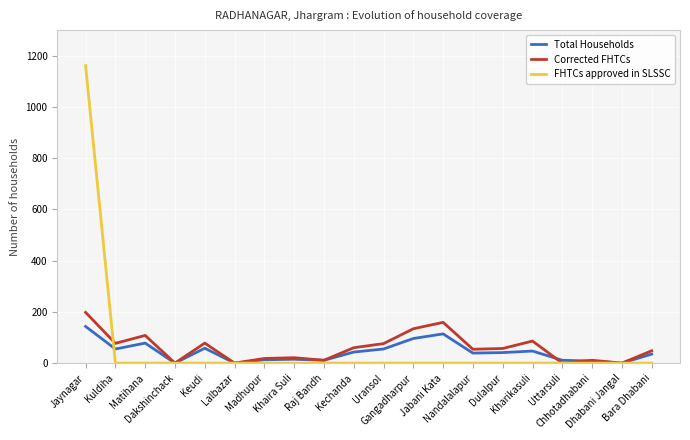

What is the maximum value shown in the chart?

1161